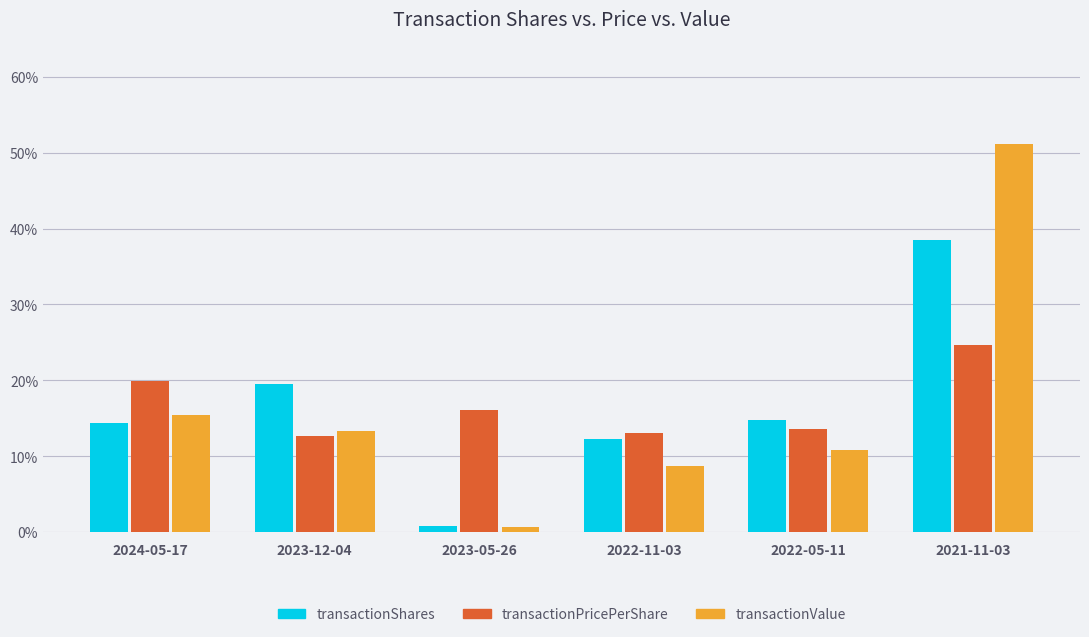

What is the spread (max minus min) of values at 2023-05-26?

15.5